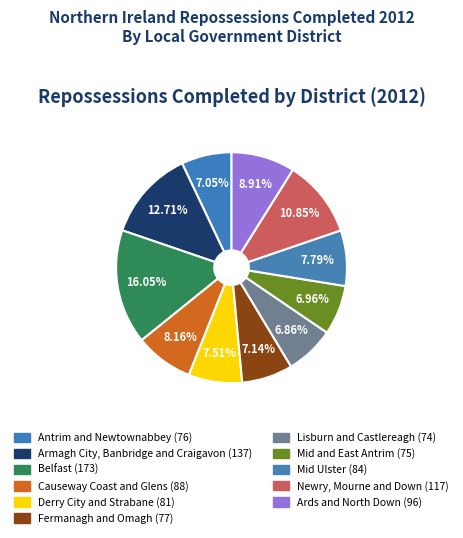

How many slices are in this pie chart?

11